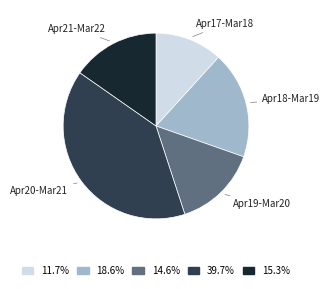

Is there a majority slice in this chart?

No